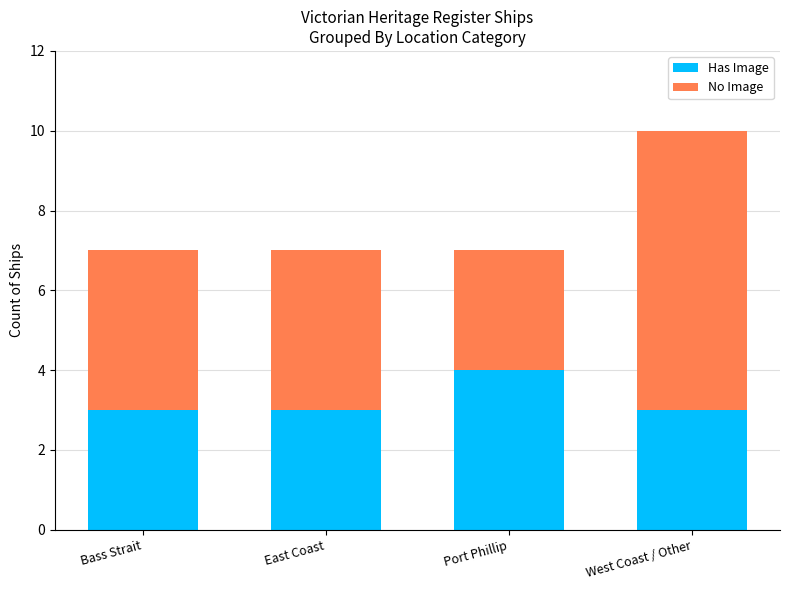

Count the number of categories in the chart.

4